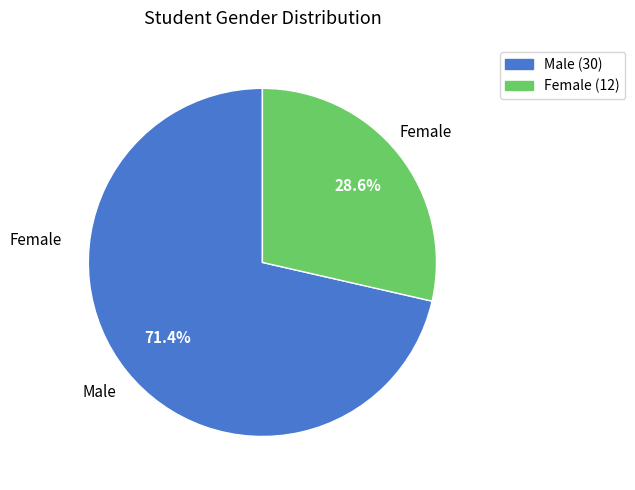

Count the number of slices in the pie.

2